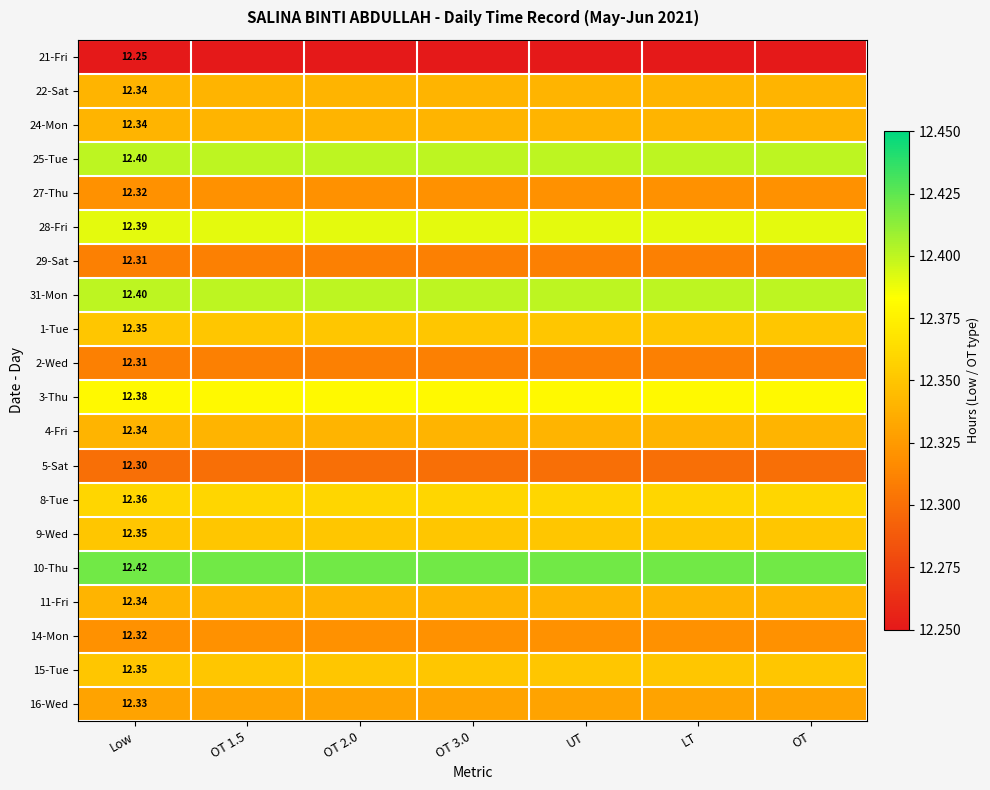

Is the value of 27-Thu at Low greater than the value of 11-Fri at Low?

No